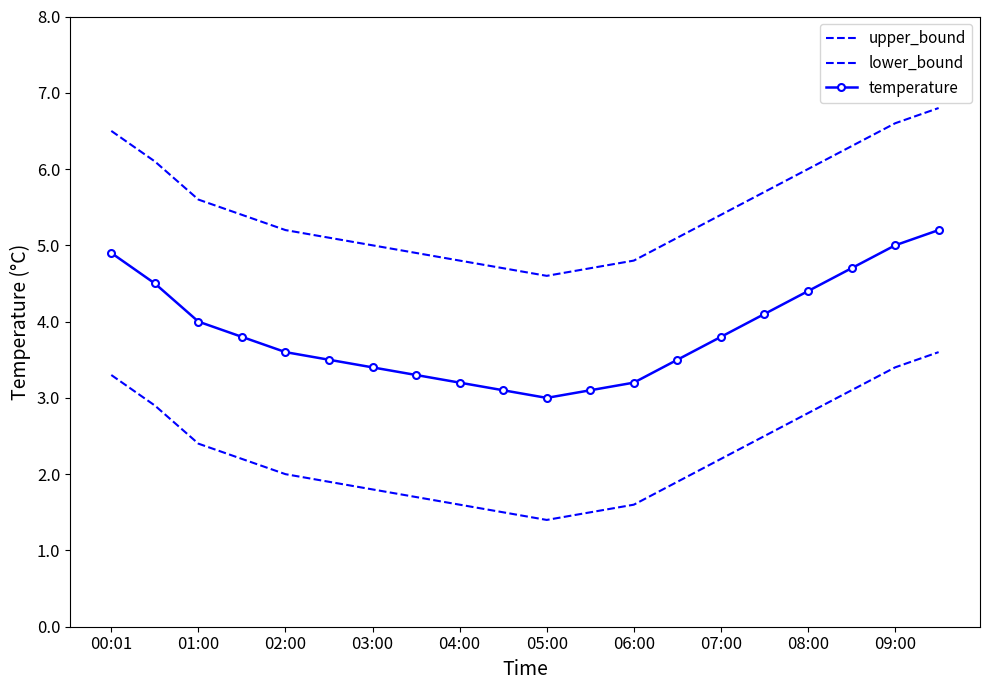

At which label does lower_bound first exceed 2?

00:01